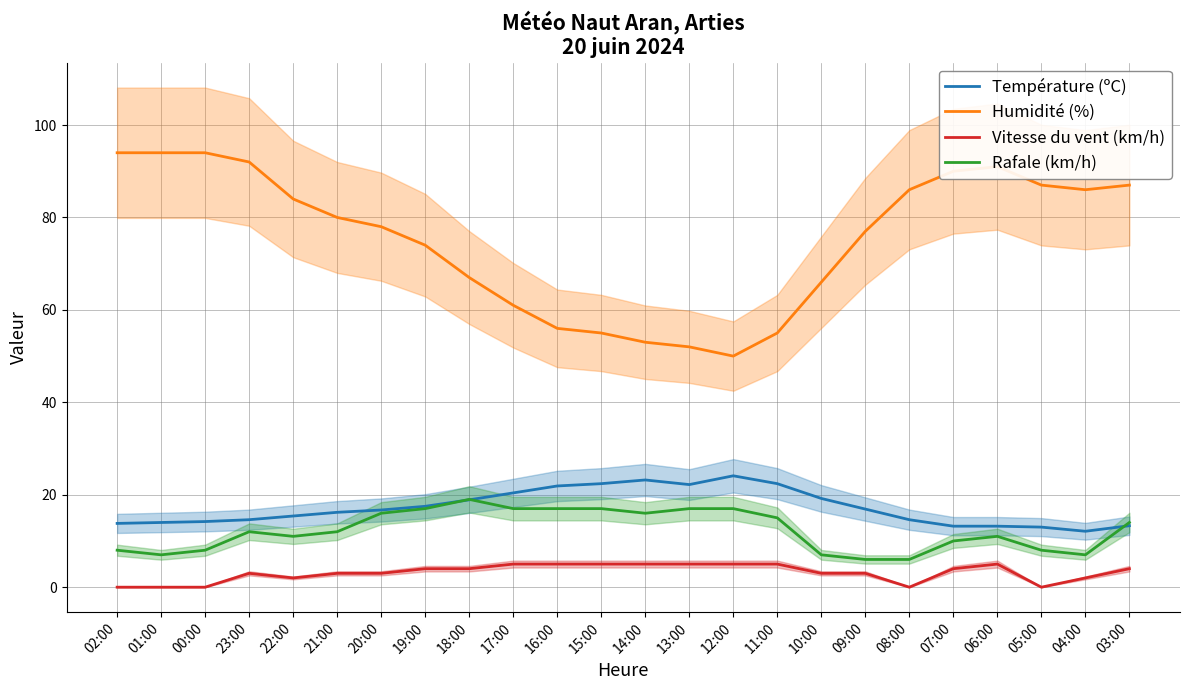

Reading left to right, transcribe all the data shown in this chart.

Température (ºC): 13.8	14.0	14.2	14.6	15.4	16.2	16.7	17.5	18.9	20.4	21.9	22.4	23.2	22.2	24.1	22.4	19.2	16.9	14.6	13.2	13.2	13.0	12.1	13.3
Humidité (%): 94.0	94.0	94.0	92.0	84.0	80.0	78.0	74.0	67.0	61.0	56.0	55.0	53.0	52.0	50.0	55.0	66.0	77.0	86.0	90.0	91.0	87.0	86.0	87.0
Vitesse du vent (km/h): 0.0	0.0	0.0	3.0	2.0	3.0	3.0	4.0	4.0	5.0	5.0	5.0	5.0	5.0	5.0	5.0	3.0	3.0	0.0	4.0	5.0	0.0	2.0	4.0
Rafale (km/h): 8.0	7.0	8.0	12.0	11.0	12.0	16.0	17.0	19.0	17.0	17.0	17.0	16.0	17.0	17.0	15.0	7.0	6.0	6.0	10.0	11.0	8.0	7.0	14.0